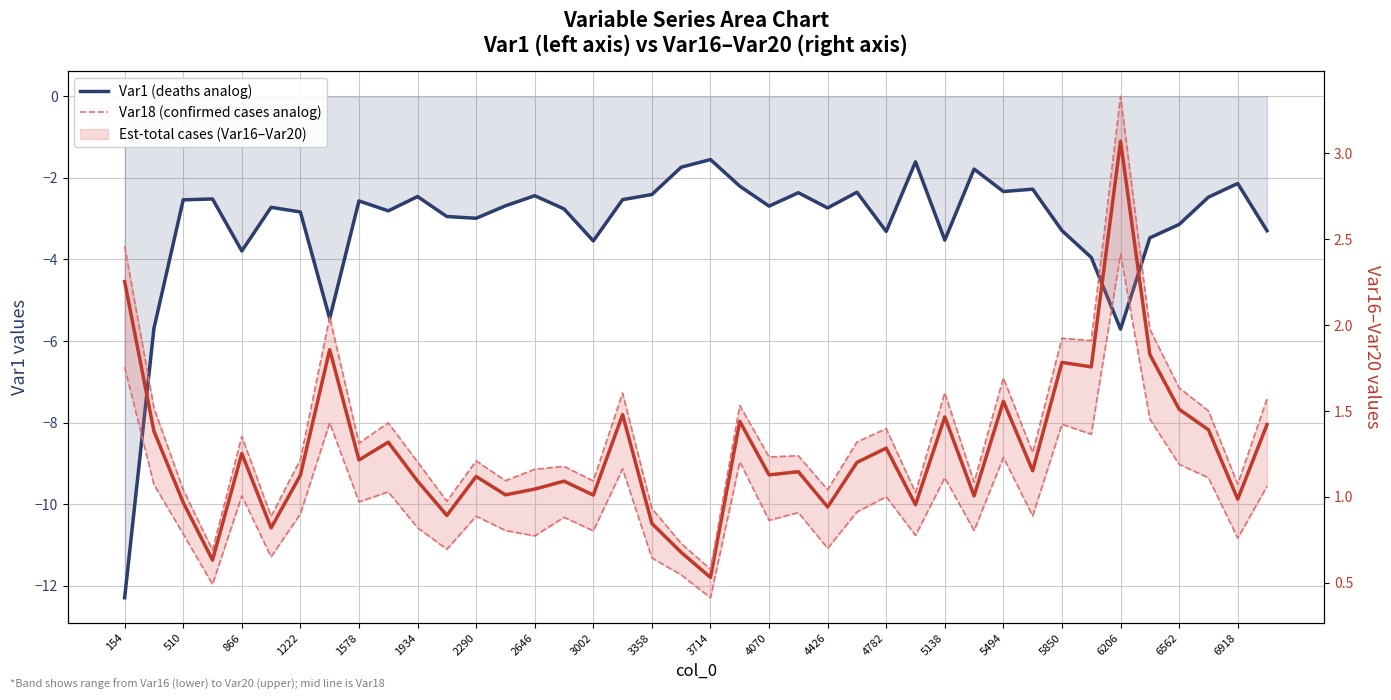

True or false: Confirmed total cases (Var18) has more than 0 points higher than both neighbors.

True